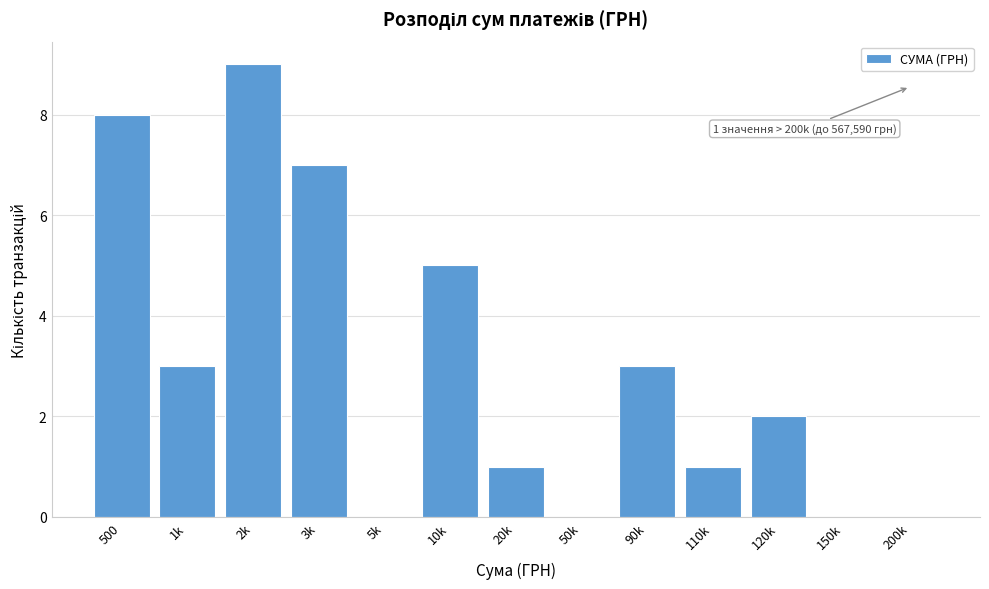

Reading left to right, transcribe all the data shown in this chart.

500=8	1k=3	2k=9	3k=7	5k=0	10k=5	20k=1	50k=0	90k=3	110k=1	120k=2	150k=0	200k=0